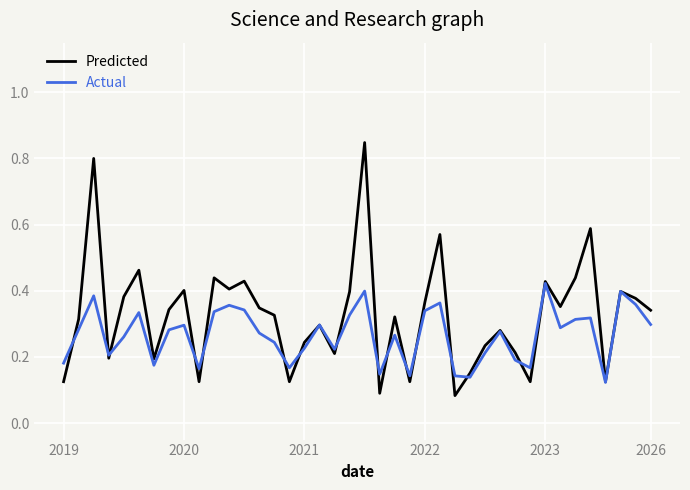

Which series has the largest total across all categories?

Predicted